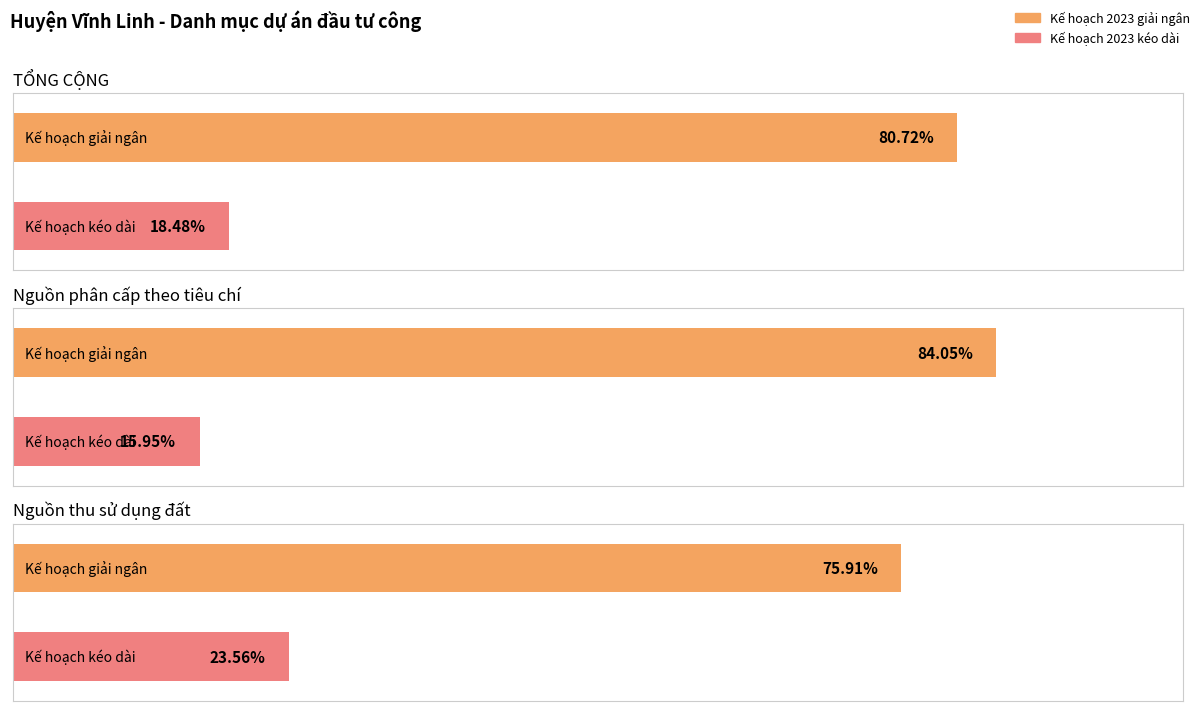

Is it true that Kế hoạch 2023 giải ngân đến ngày 31/01 equals 557585798 at Nguồn phân cấp theo tiêu chí?

False